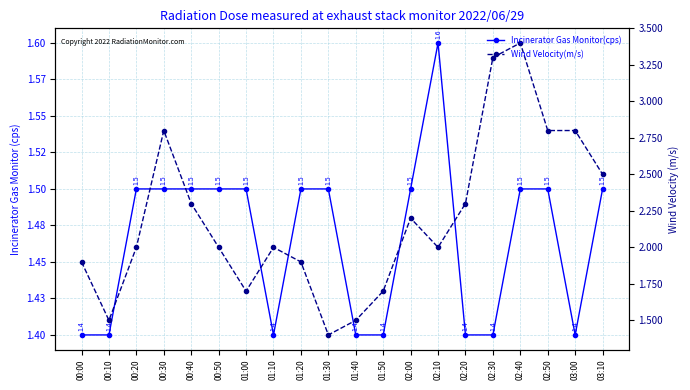

What is the difference between the Wind Velocity(m/s) values at 03:00 and 01:20?

0.9